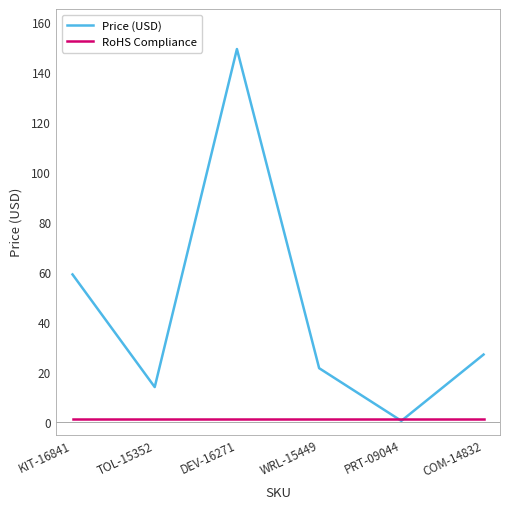

What position from the left is DEV-16271?

3